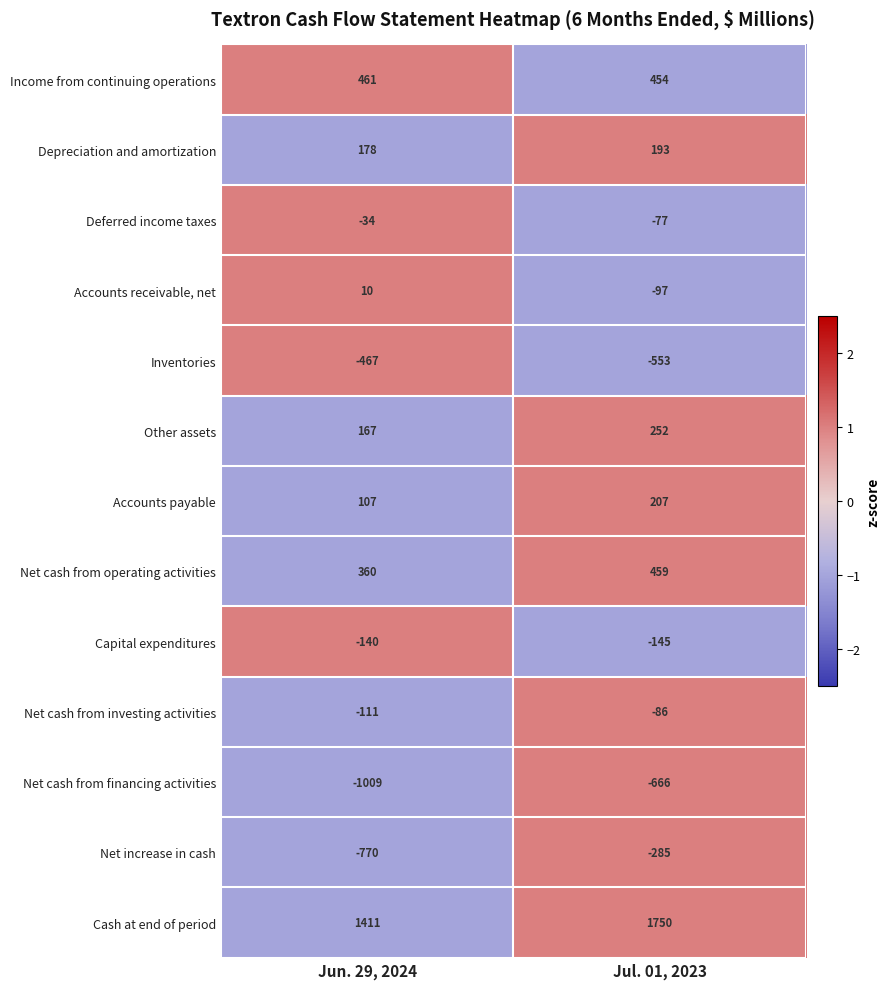

Which series has the largest total across all categories?

Cash at end of period